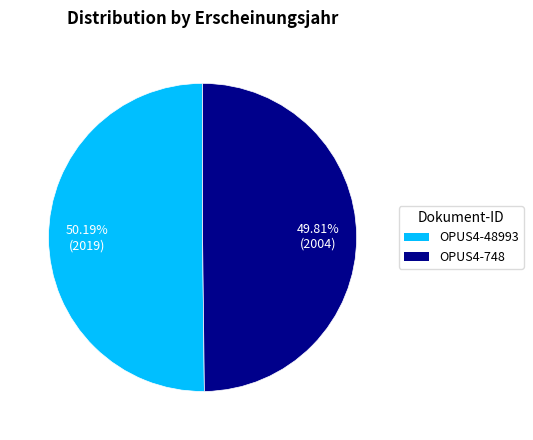

Does any single category account for the majority?

Yes